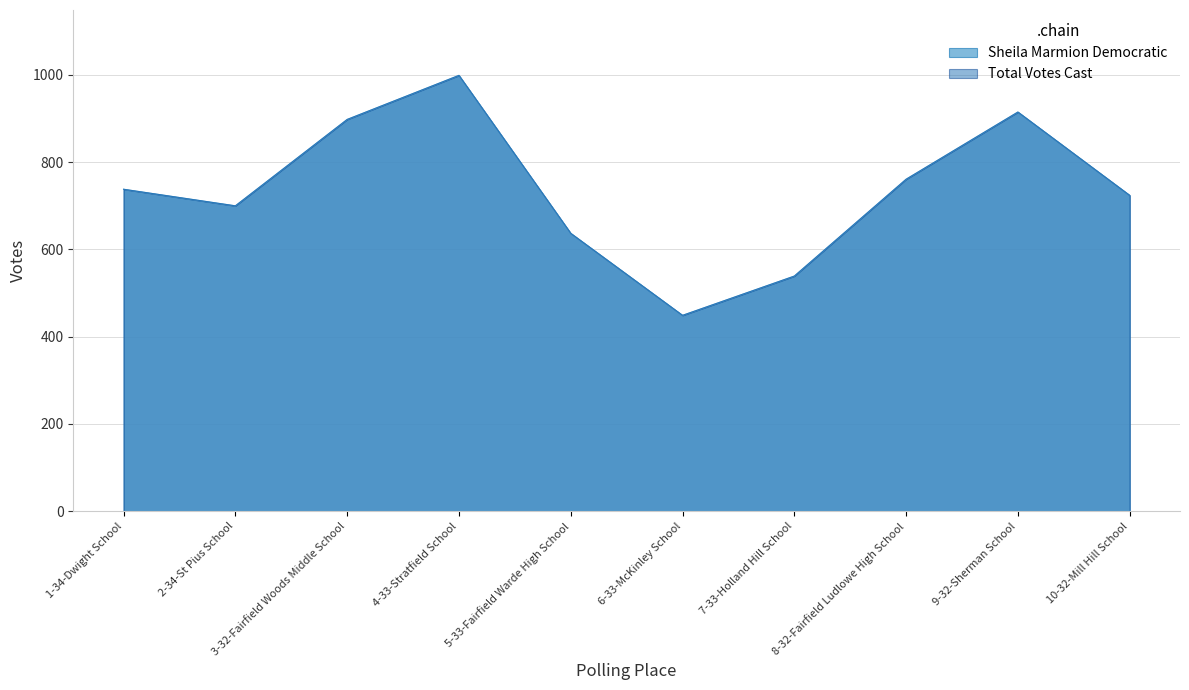

At which label does Total Votes Cast first exceed 738?

3-32-Fairfield Woods Middle School